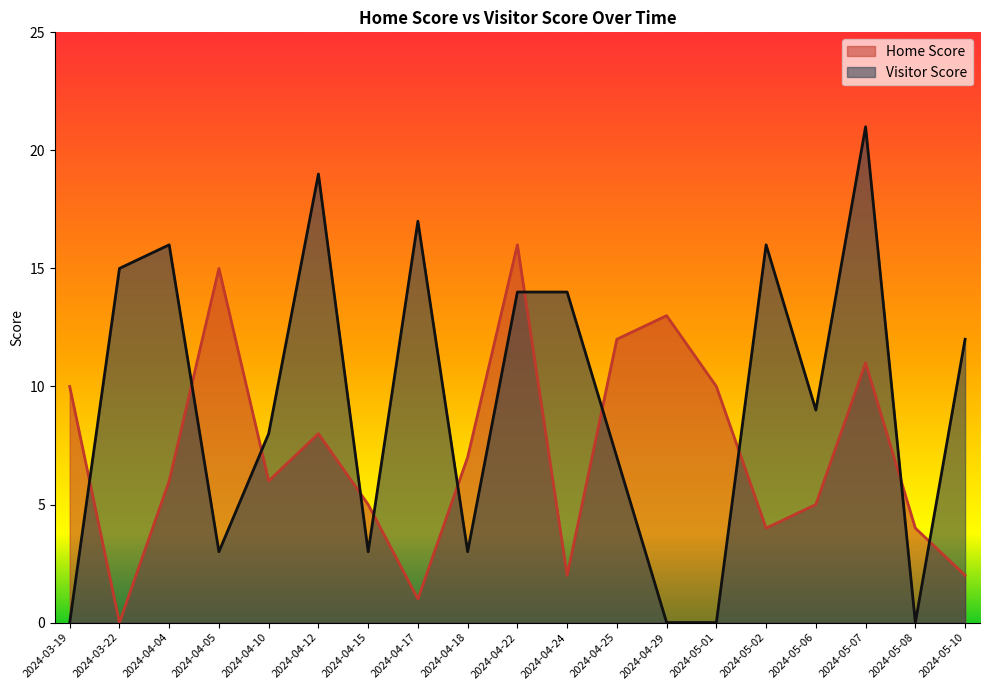

List the series in order of their peak value, highest first.

Visitor Score, Home Score